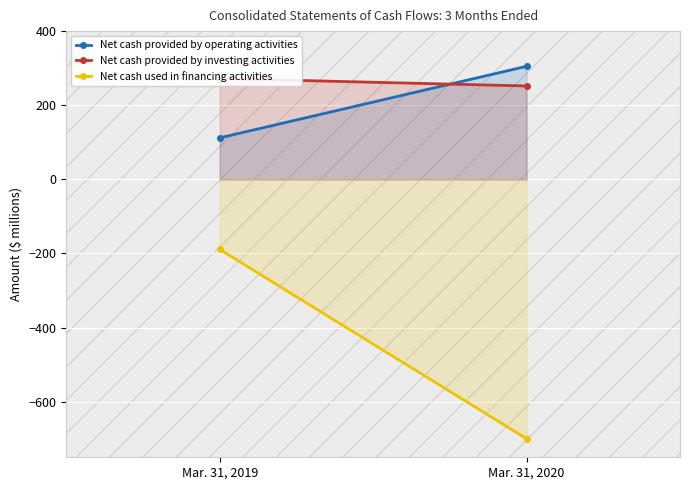

What is the minimum value shown in the chart?

-700